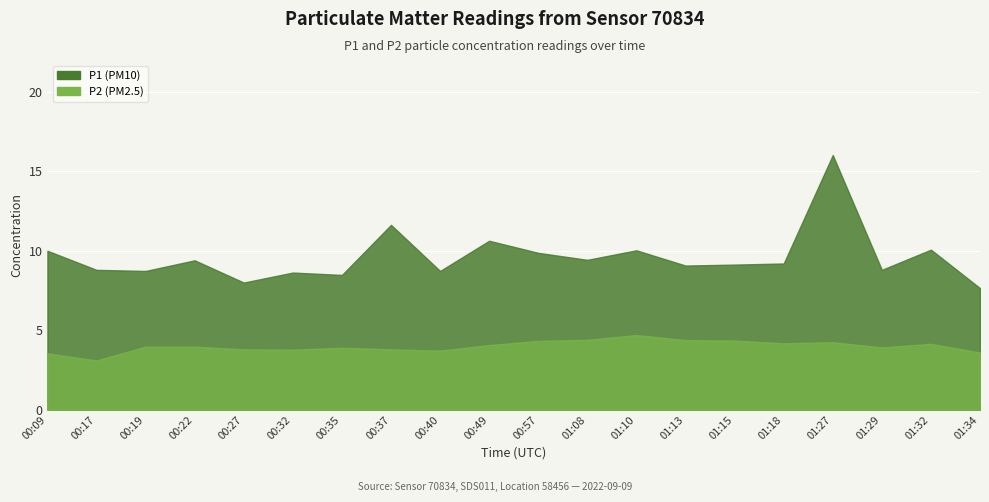

What is the sum of the P1 values at 01:10 and 00:17?

18.8